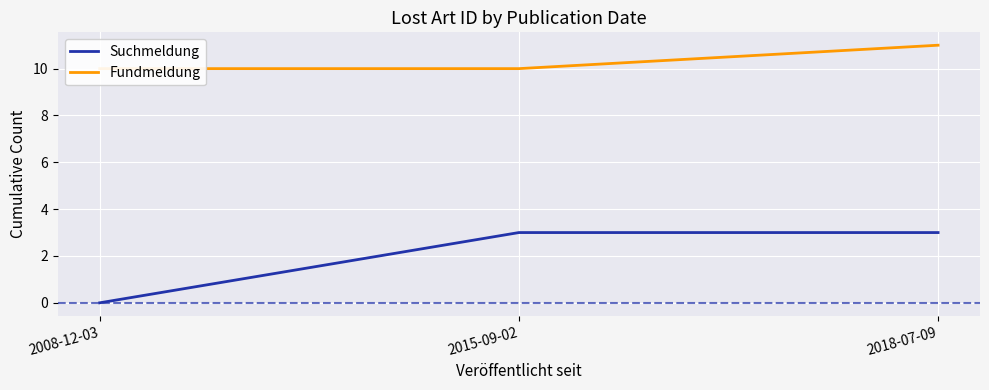

Is it true that Fundmeldung equals 10 at 2008-12-03?

True